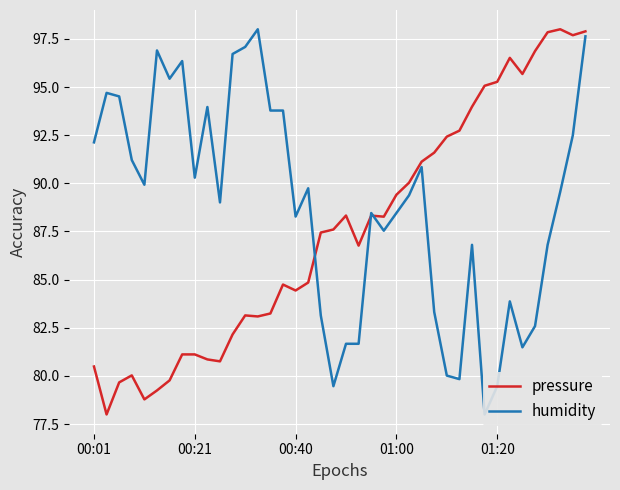

Which has a higher value, 15 or 7?

15